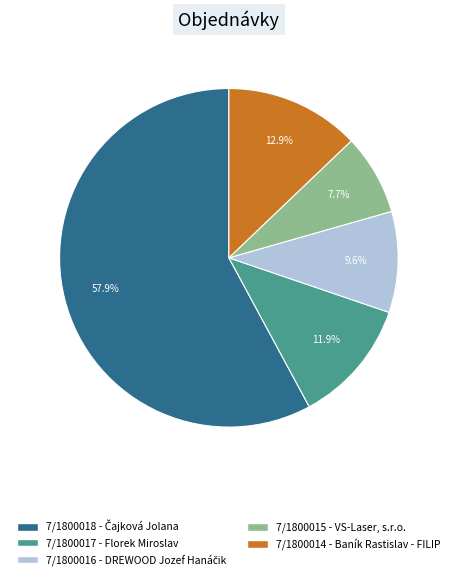

True or false: 7/1800014 - Baník Rastislav - FILIP accounts for 13% of the total.

True